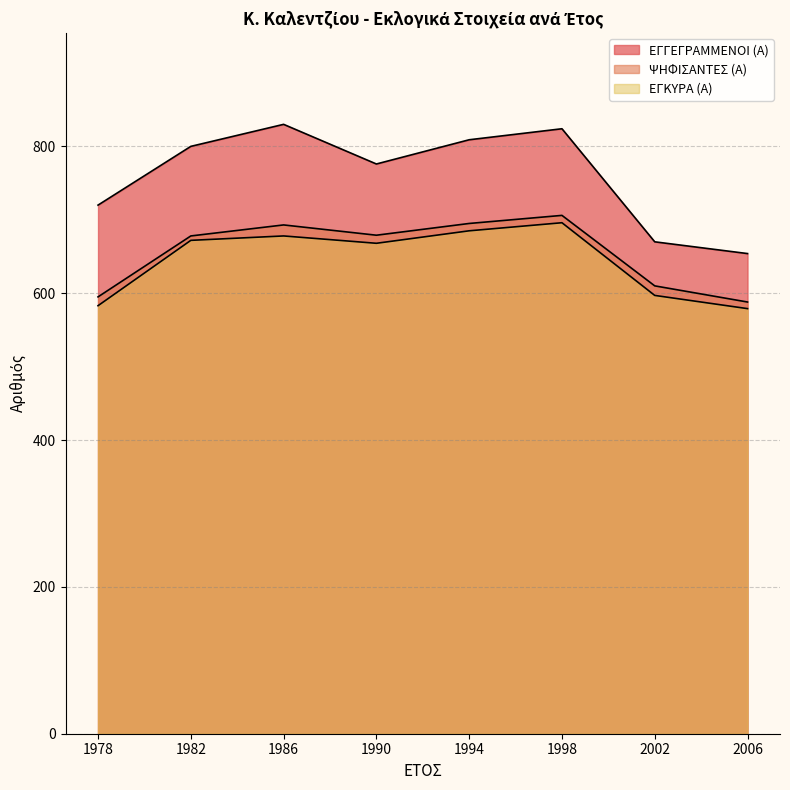

What is the total value across all series at 1978?

1898